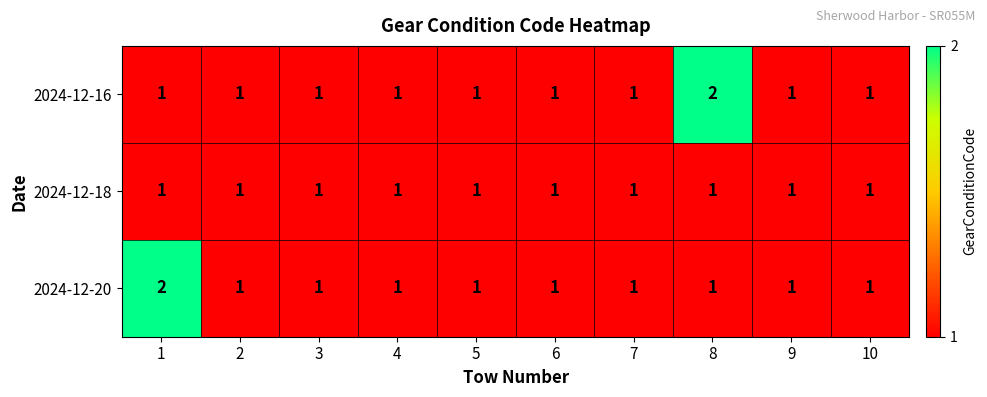

What is the total value across all series at 4?

3